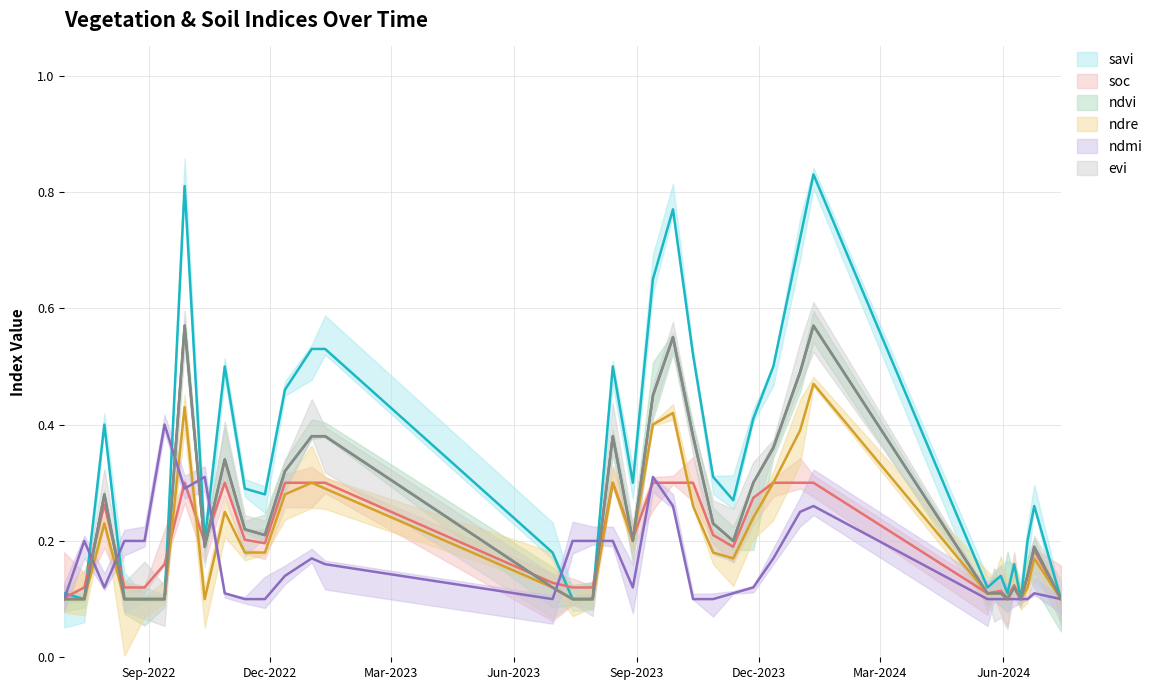

What is the approximate value of ndmi at 12-11-2022?

0.1